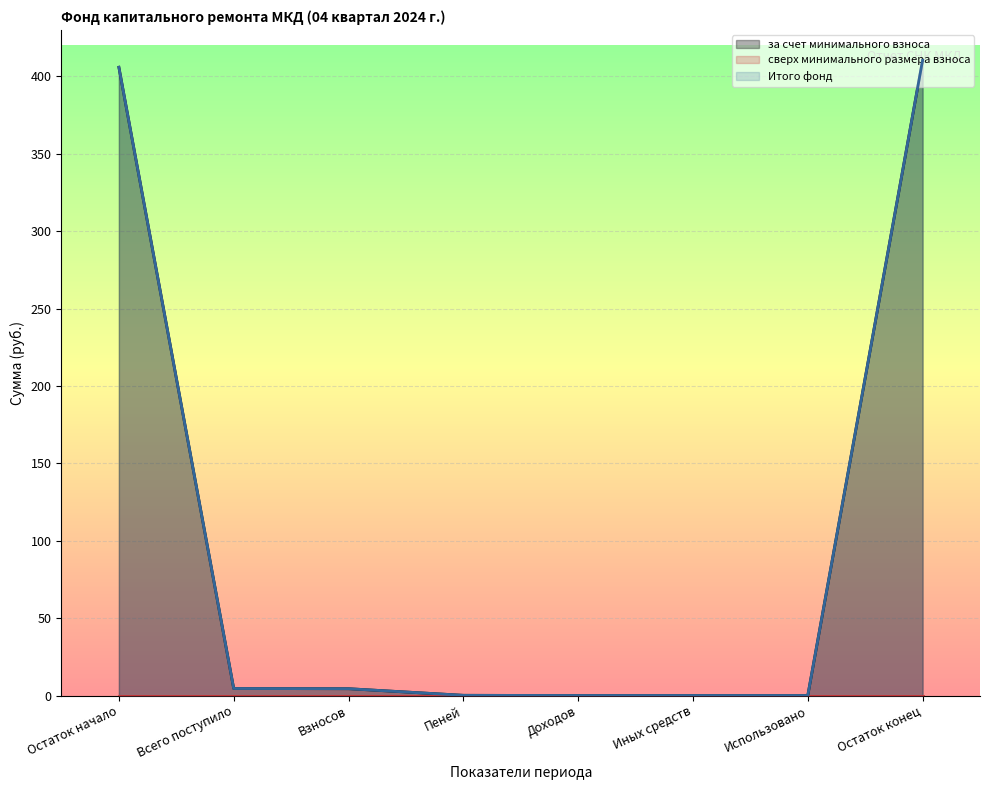

Which has a higher value, Иных средств or Доходов?

Иных средств